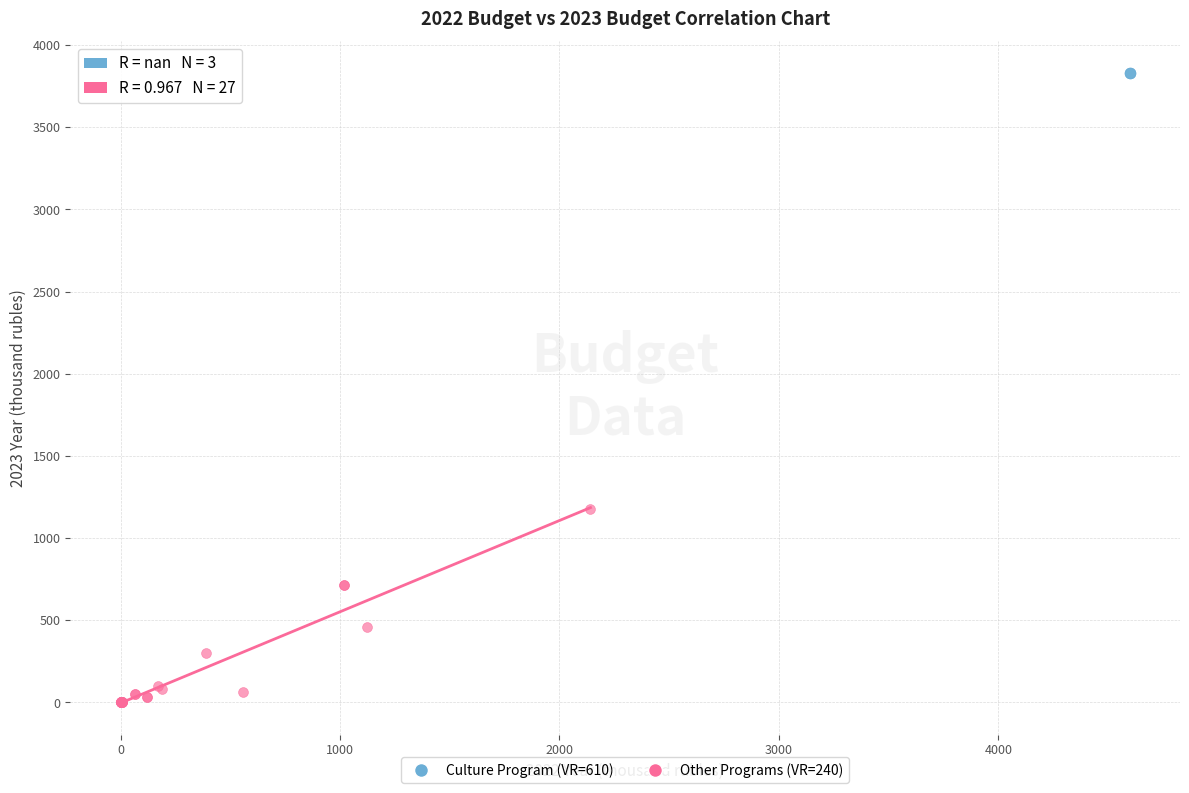

Which series reaches the minimum Y coordinate?

Other Programs (VR=240)